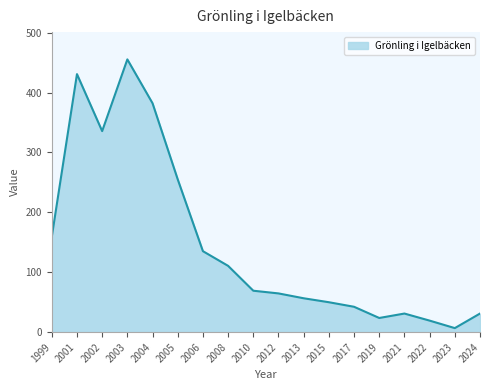

What is the maximum value shown in the chart?

455.3